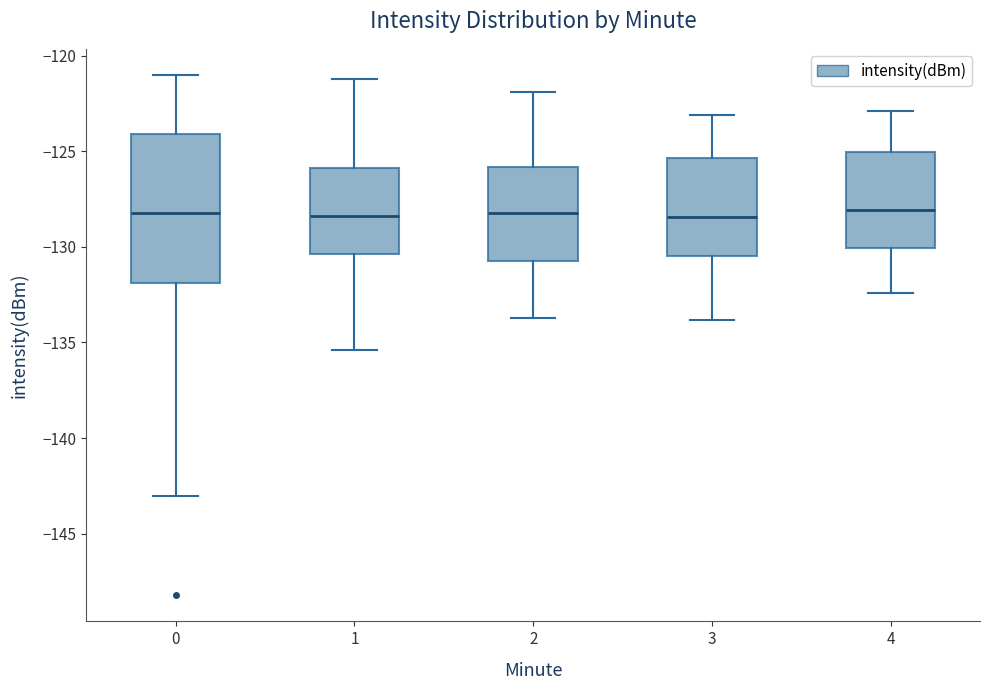

Where does the upper whisker of the box at x = 1 end on the y-axis? The values are not printed on the chart, so give them approximately, as read against the axis.

-121.0